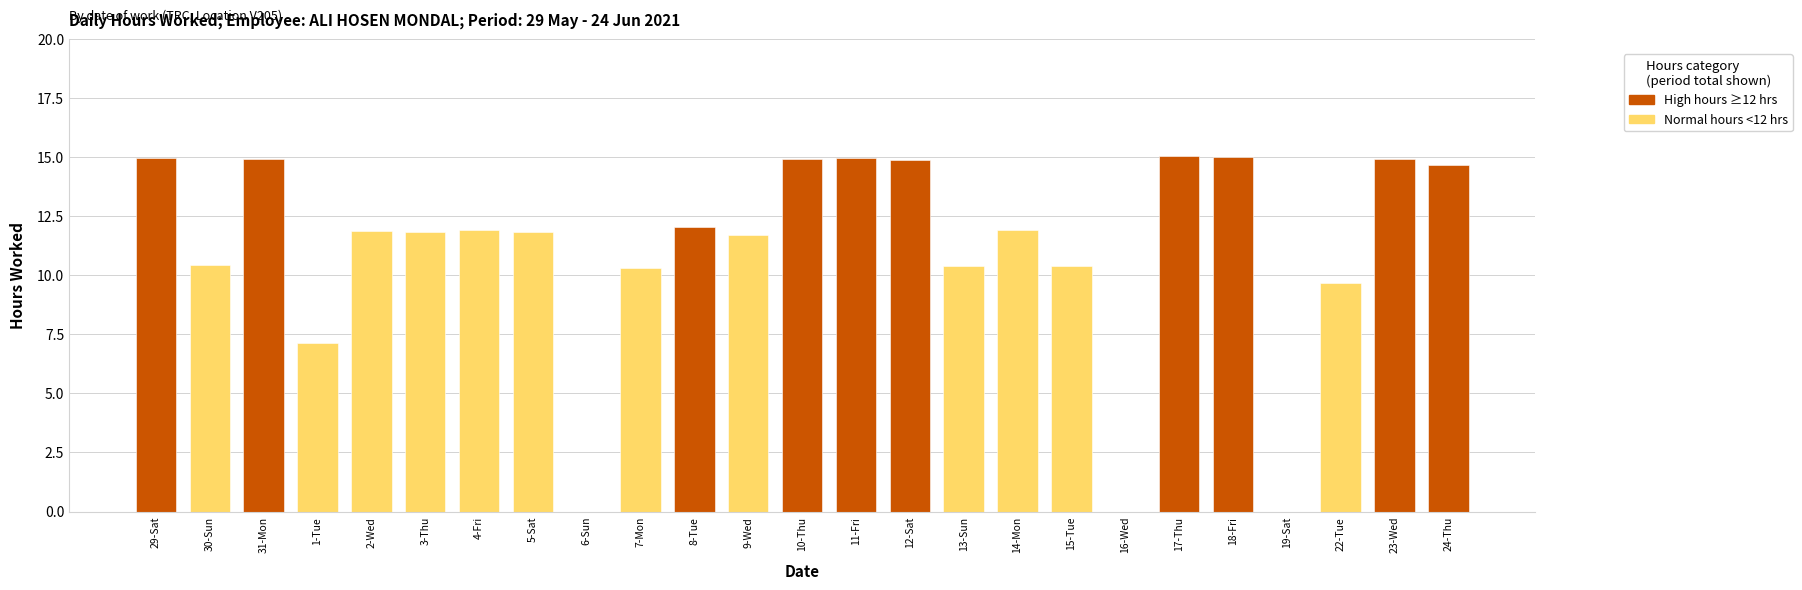

What is the sum of all values?

275.6